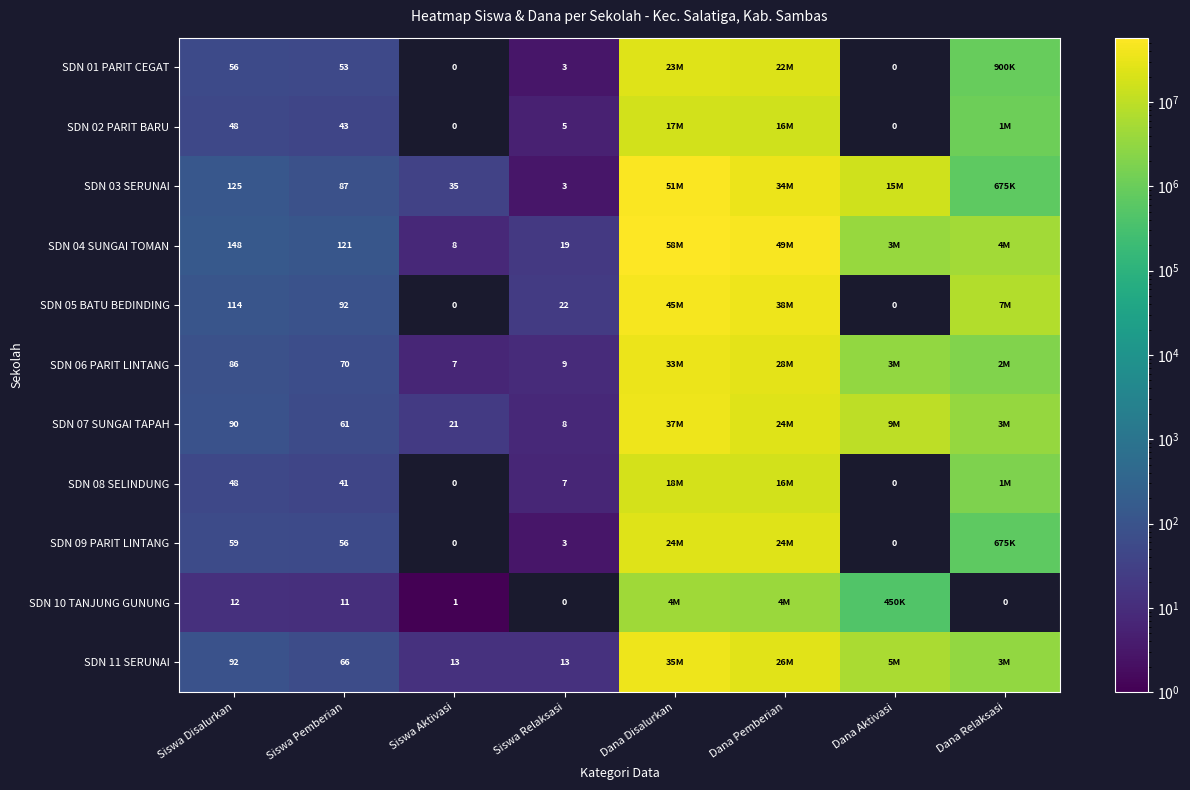

What is the minimum value shown in the chart?

1.0